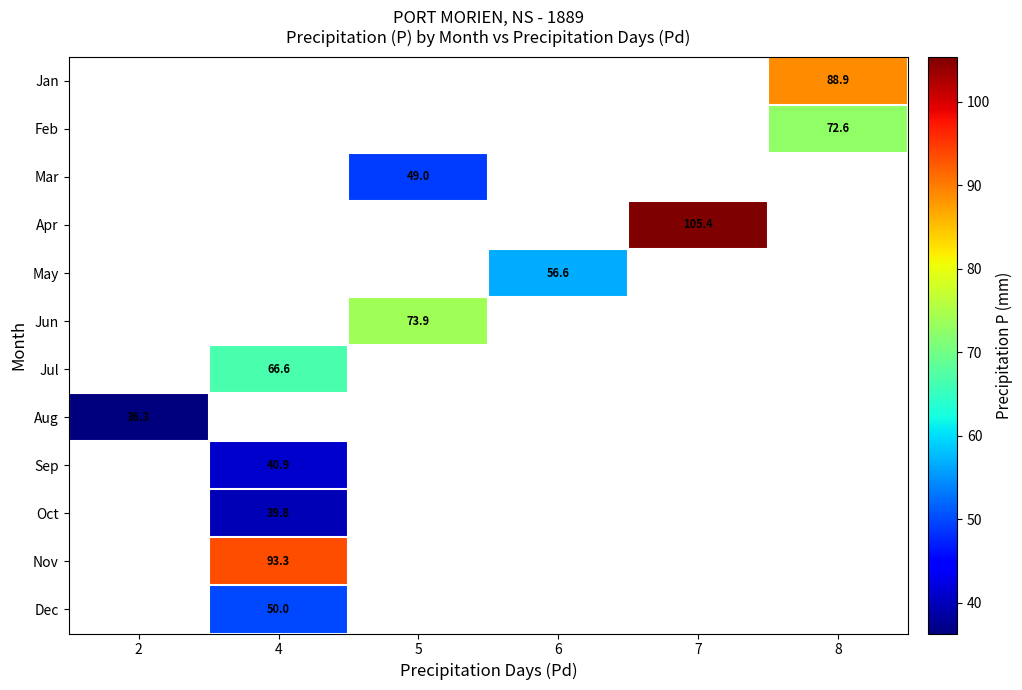

What is the minimum value shown in the chart?

36.3